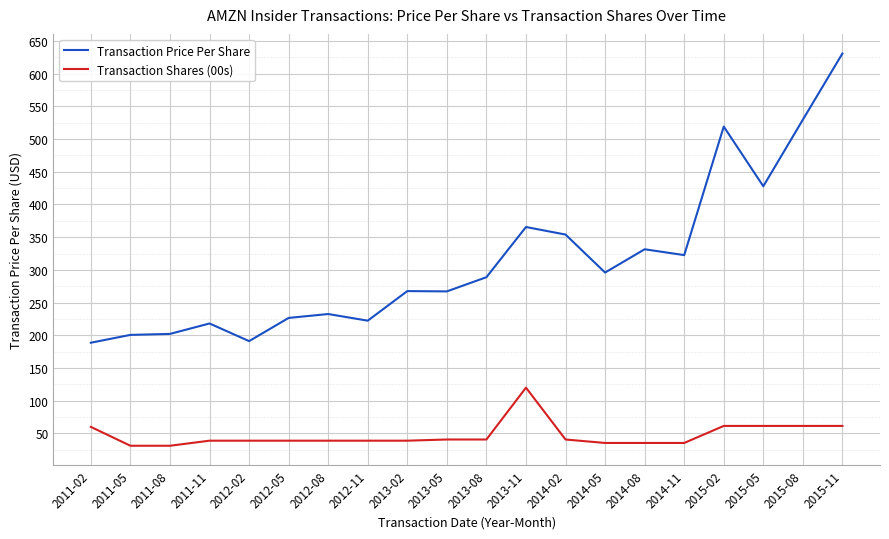

What is the difference between the Transaction Shares (00s) values at 2011-02 and 2013-02?

21.1